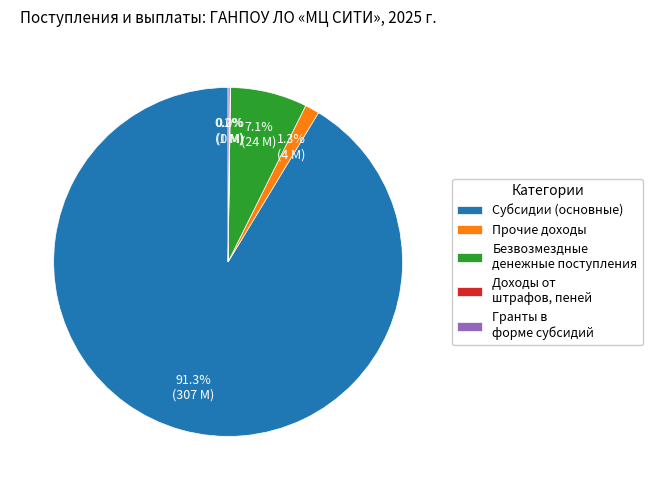

What portion of the pie excludes Безвозмездные денежные поступления?

92.9%